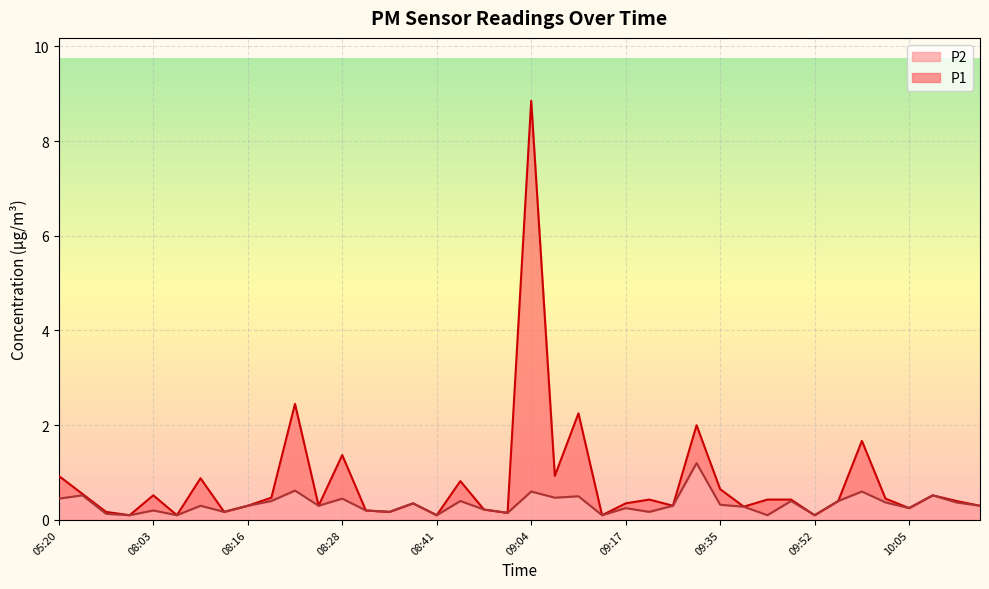

What is the highest value of the P2 line series?

1.2